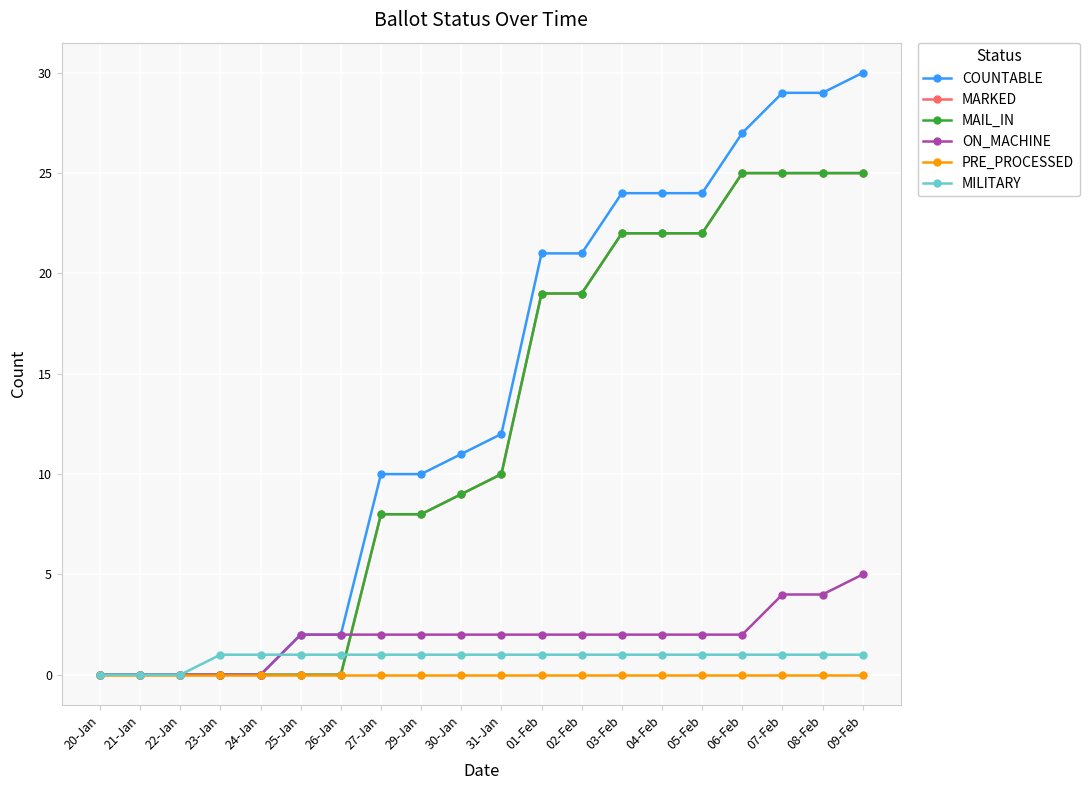

Does the chart have visible grid lines?

Yes